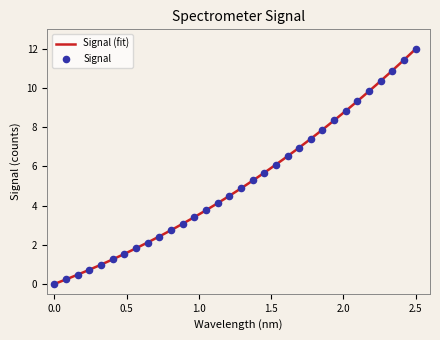

What is the maximum value for Signal (fit)?

12.0